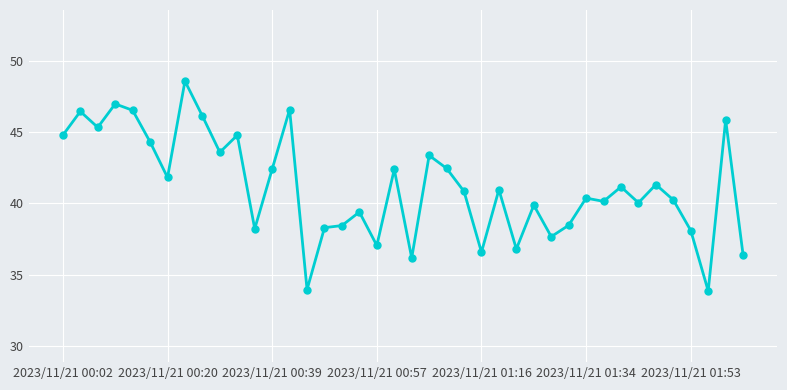

True or false: there are more than 2 points higher than both neighbors.

True